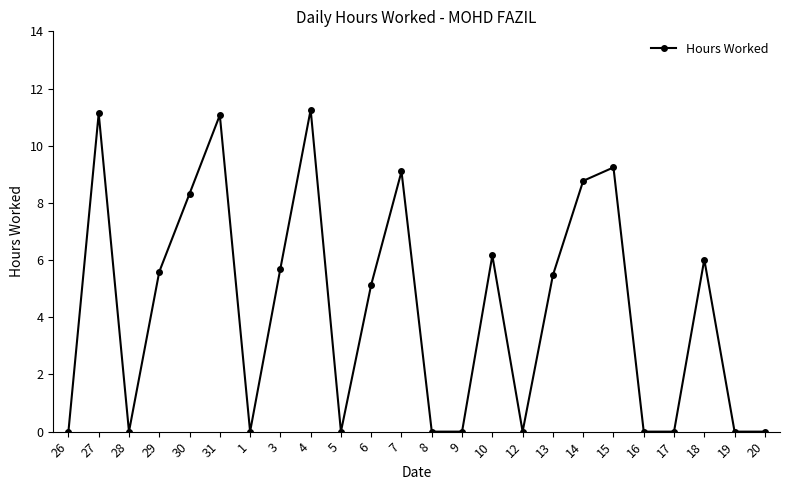

How many interior local peaks (higher than both neighbors) does the data have?

7